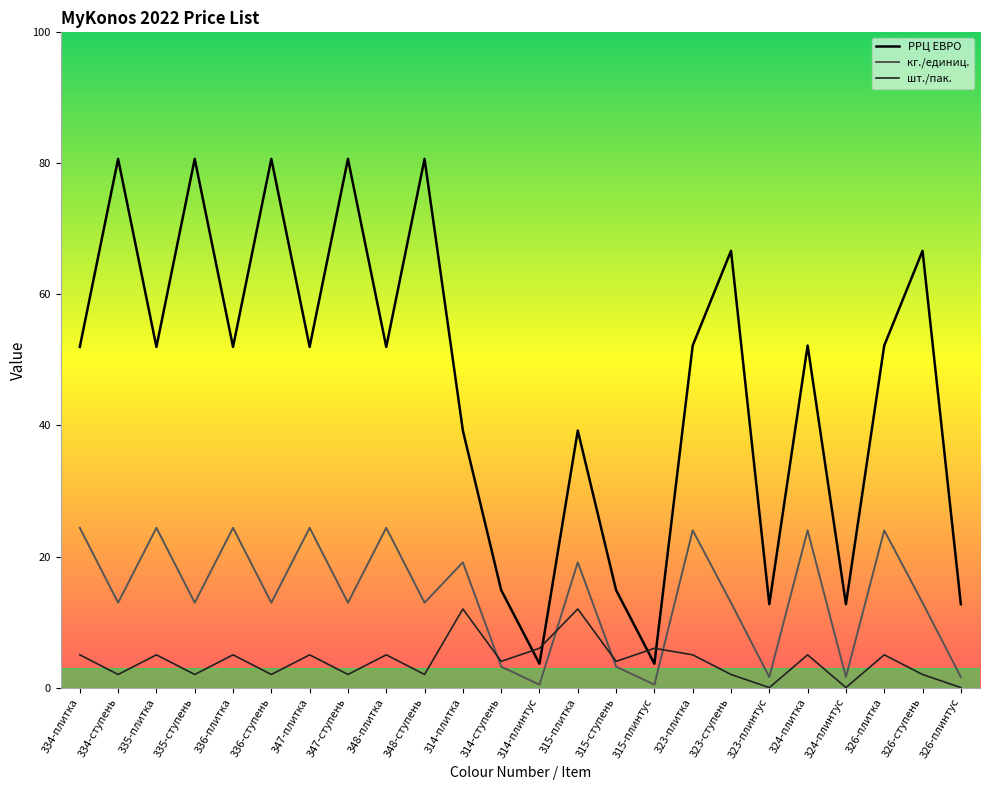

What position from the left is 324-плитка?

20